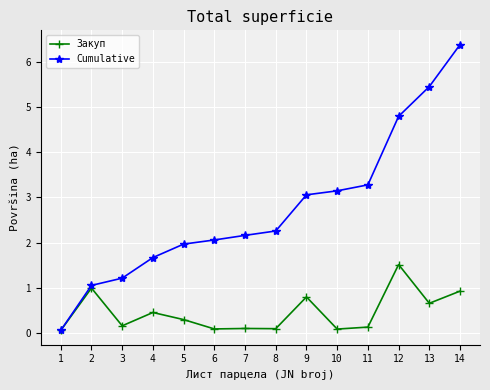

List the series in order of their overall mean, highest first.

Cumulative, Закуп